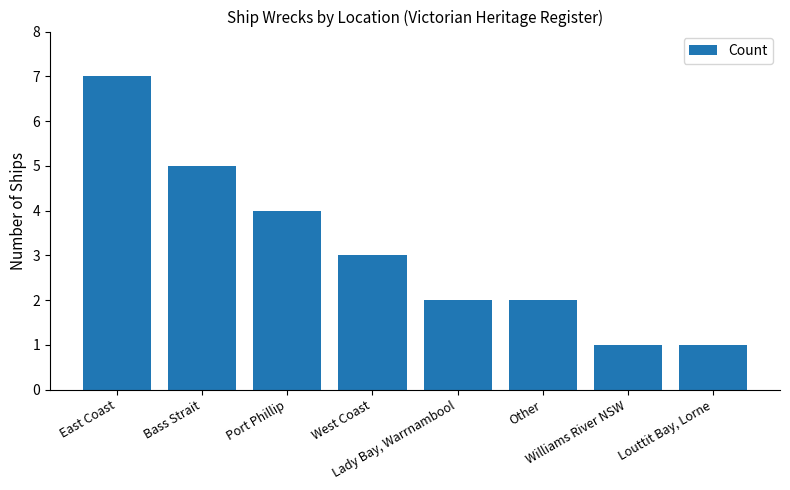

What is the difference between the second highest and second lowest values?

4